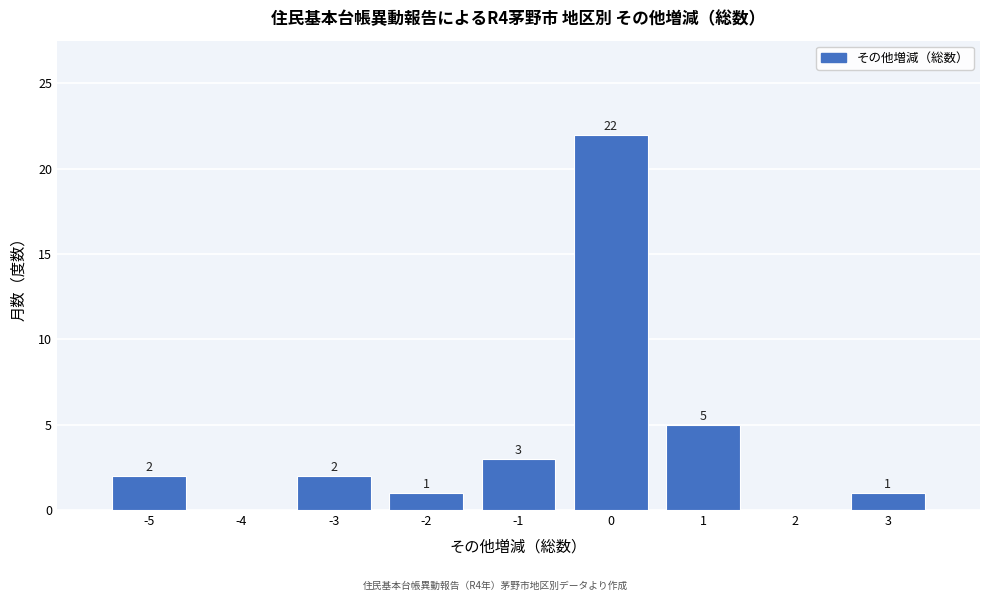

Over which range of the x-axis is the bar tallest?

-0.5 to 0.5